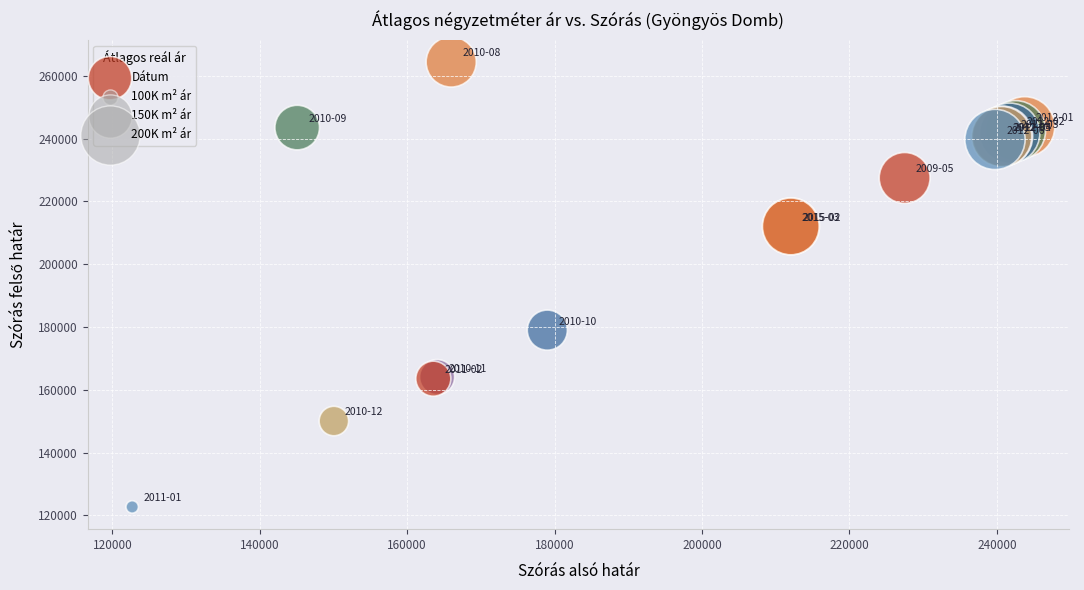

What Y value in the scatter plot is closest to 193552?

179008